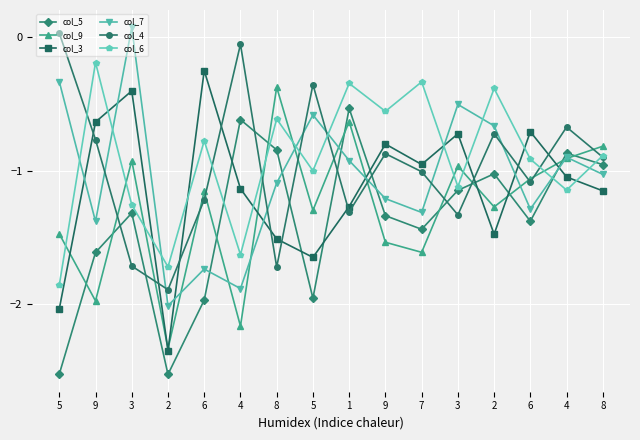

What are all the series names shown in the legend?

col_5, col_9, col_3, col_7, col_4, col_6